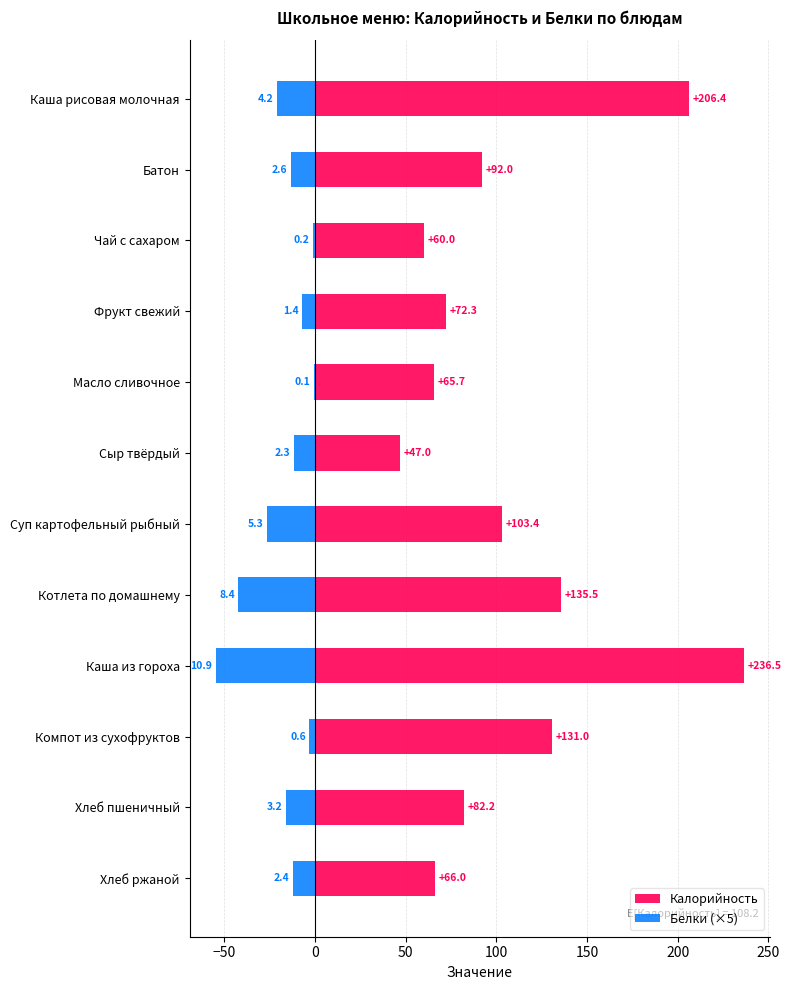

What is the value of the Калорийность bar at the 9th from the left?

236.5